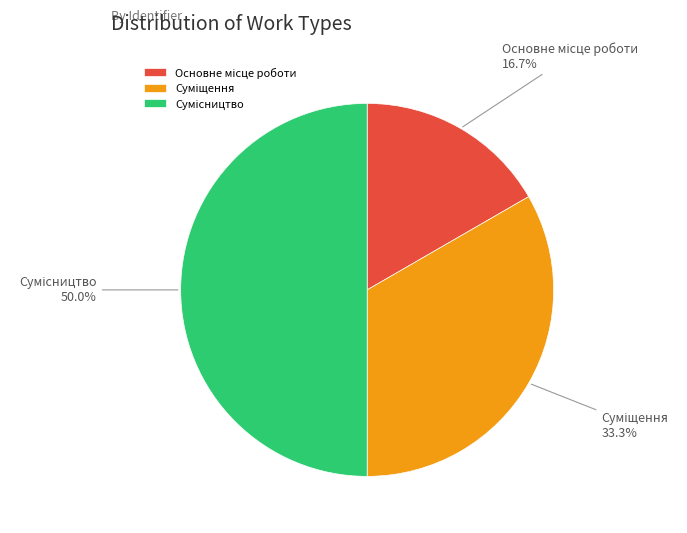

Does Сумісництво account for over 50% of the chart?

No